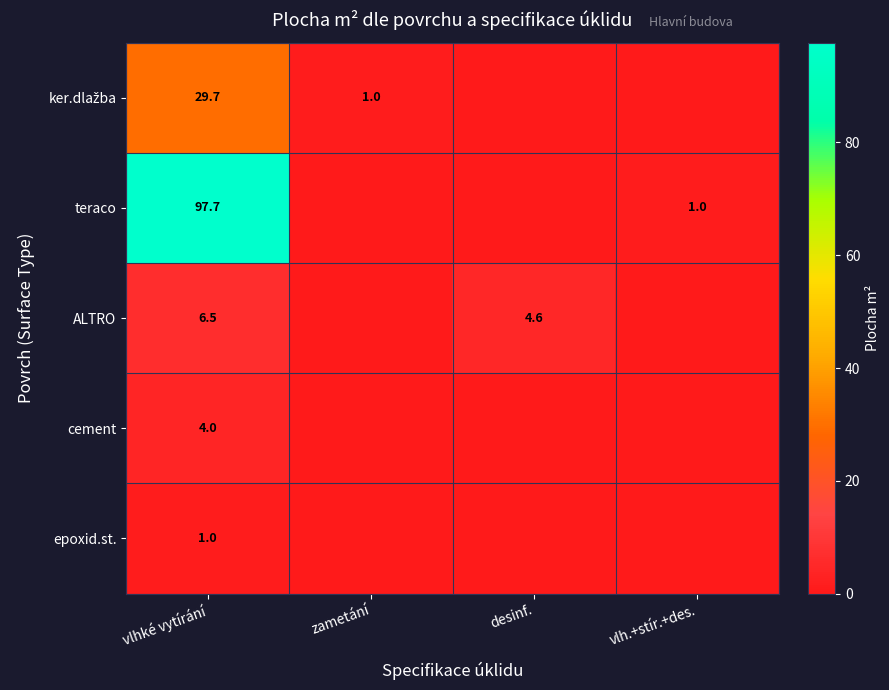

How many positive values does the cement series have?

1